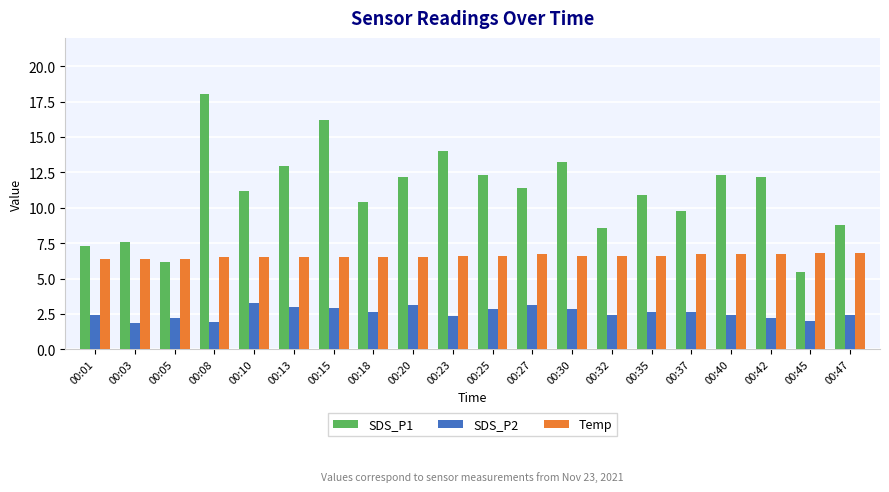

Between 00:27 and 00:32, which series saw the biggest shift?

SDS_P1